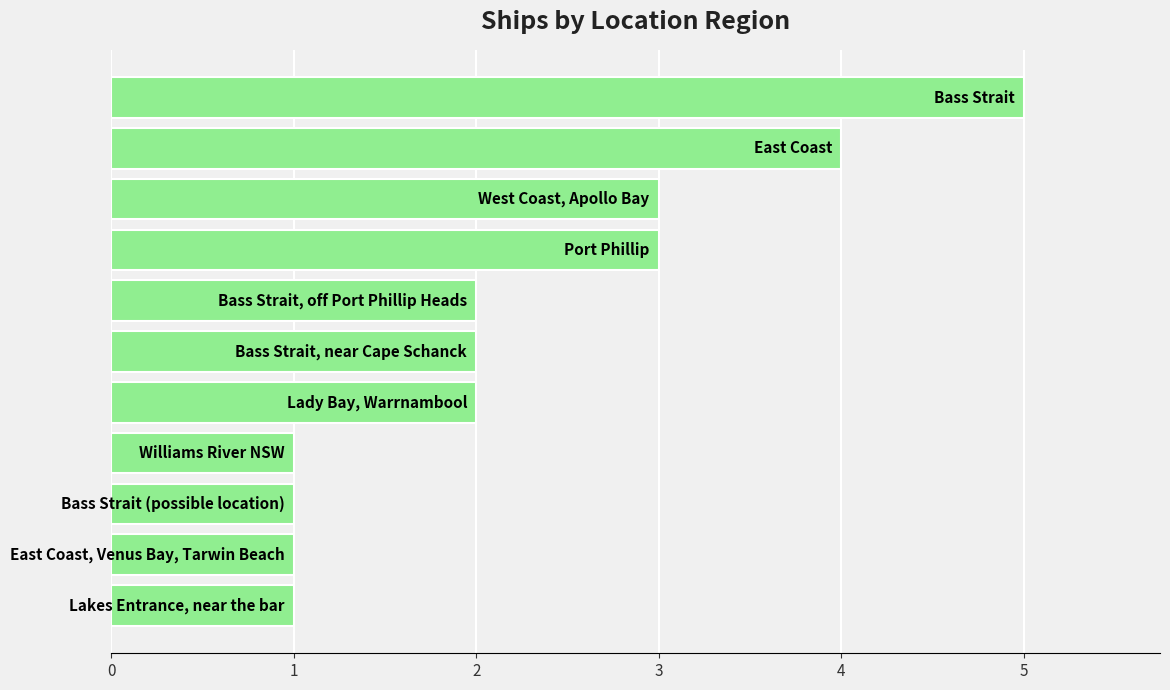

What is the sum of all values?

25